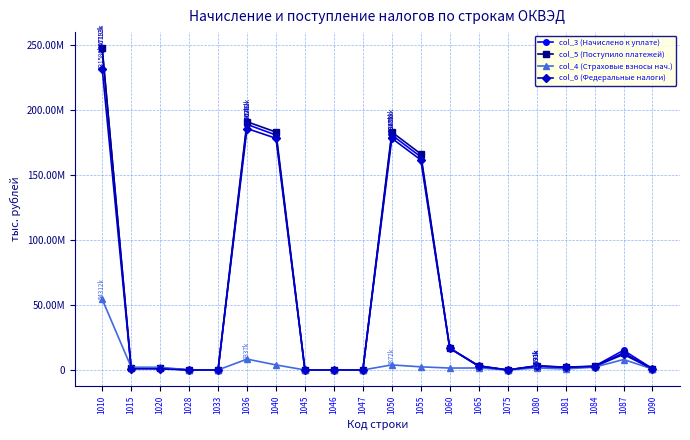

What are all the series names shown in the legend?

col_3 (Начислено к уплате), col_5 (Поступило платежей), col_4 (Страховые взносы нач.), col_6 (Федеральные налоги)